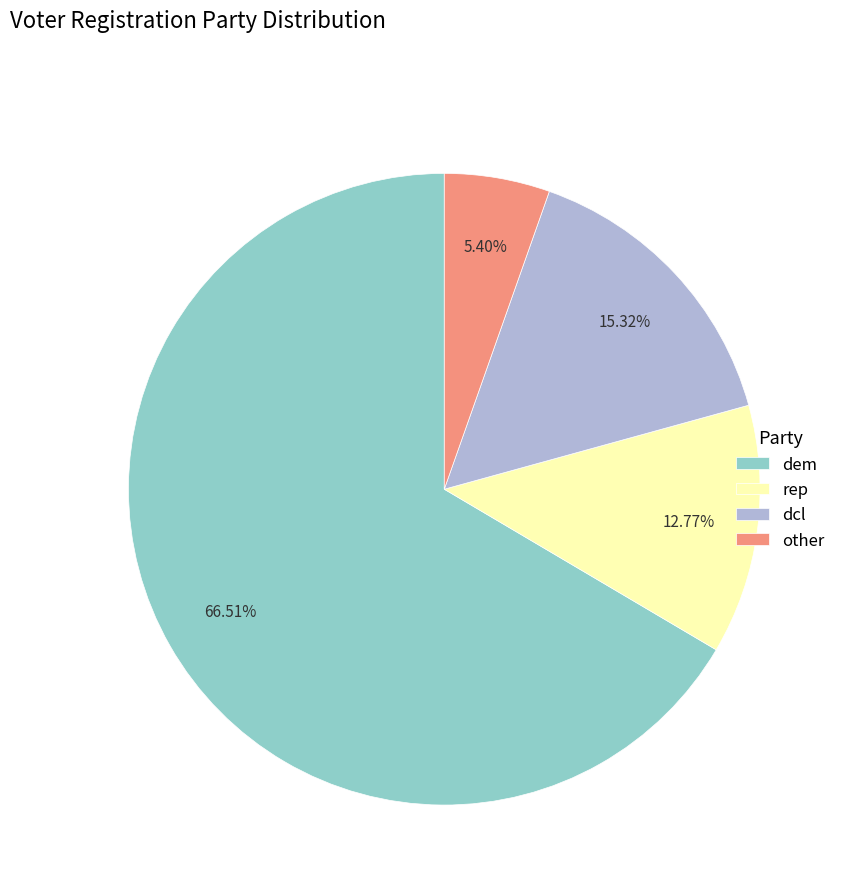

Does other account for over 50% of the chart?

No